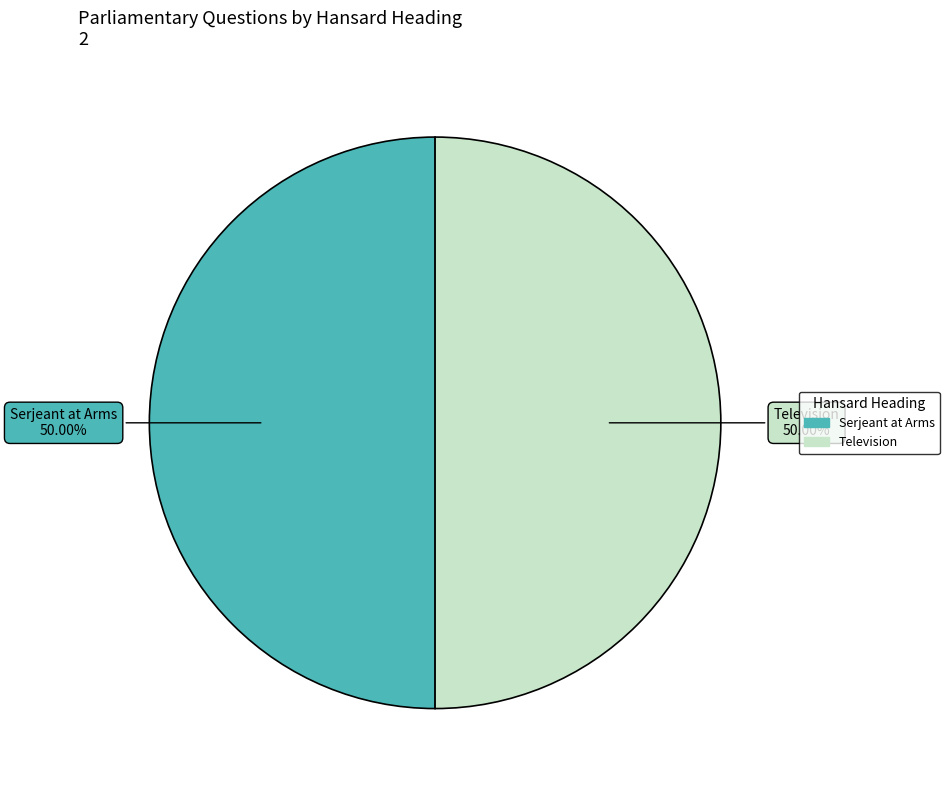

What percentage do Television and Serjeant at Arms together represent?

100.0%